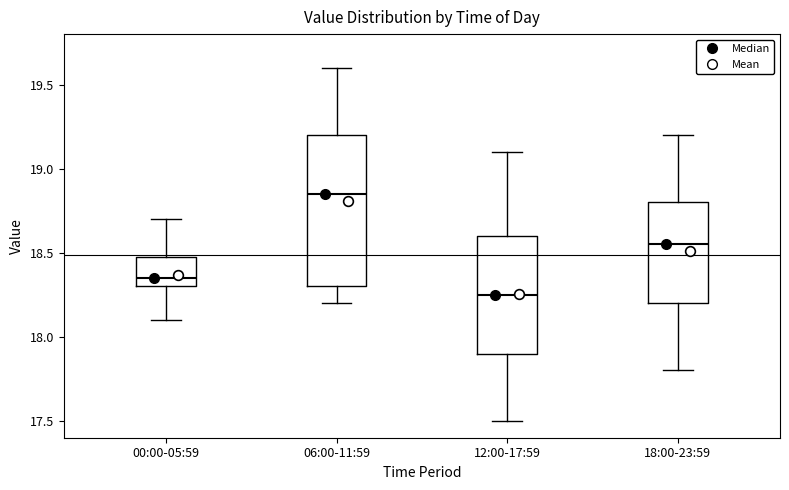

Reading left to right, transcribe this box plot: for each box, give where its median line is, the range the box spans, and where its two whiskers end, as read against the y-axis. The values are not printed on the chart, so give them approximately, as read against the axis.

00:00-05:59: median 18.35, box 18.30 to 18.50, whiskers 18.10 to 18.70
06:00-11:59: median 18.85, box 18.30 to 19.20, whiskers 18.20 to 19.60
12:00-17:59: median 18.25, box 17.90 to 18.60, whiskers 17.50 to 19.10
18:00-23:59: median 18.55, box 18.20 to 18.80, whiskers 17.80 to 19.20